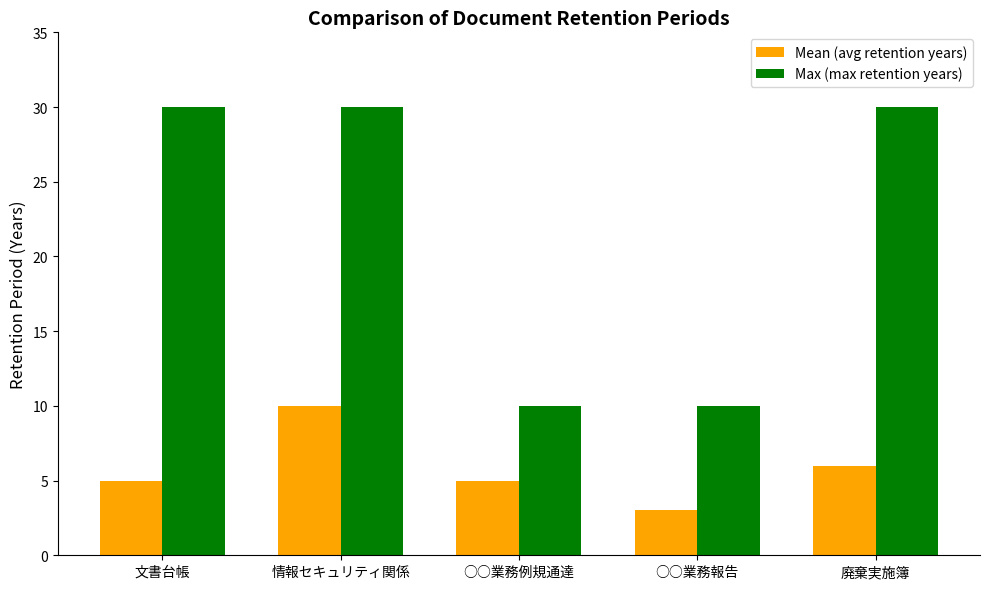

What is the sum of all Mean (avg retention years) values?

29